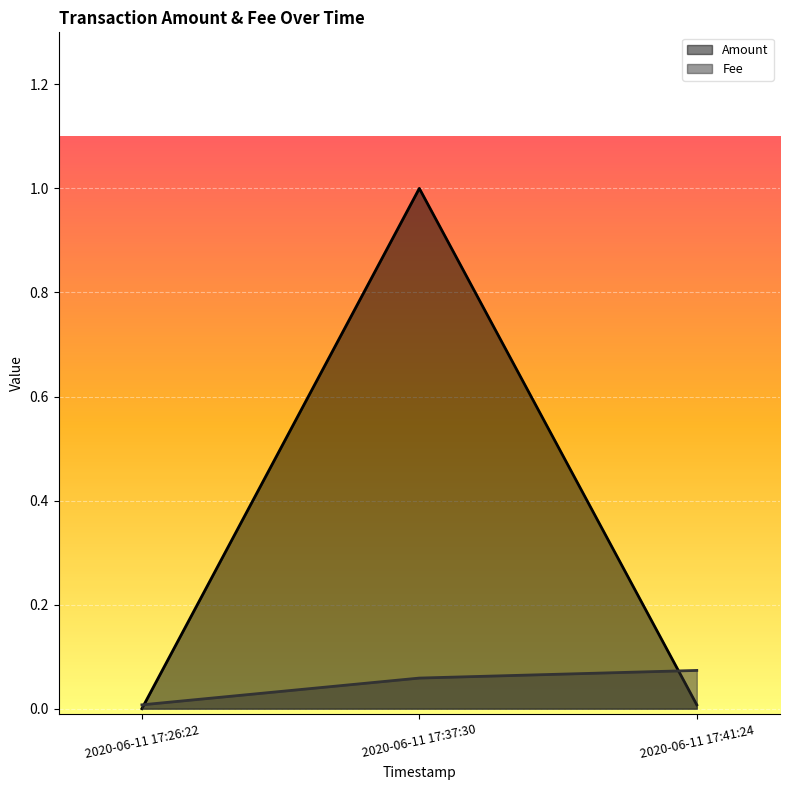

How many data points does each series have?

3